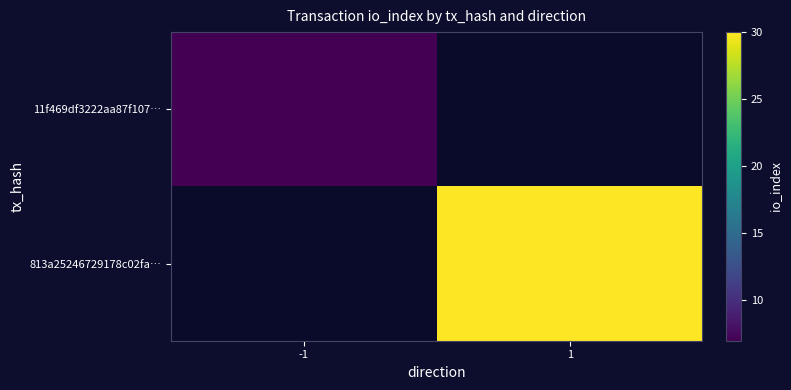

What is the maximum value shown in the chart?

30